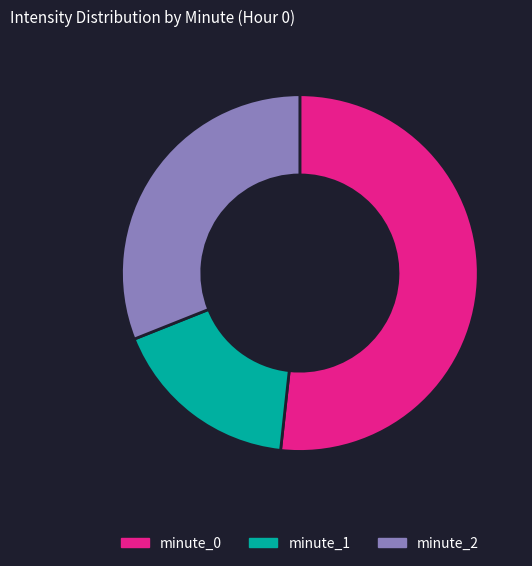

Is it true that minute_1 is 1% of the pie?

False